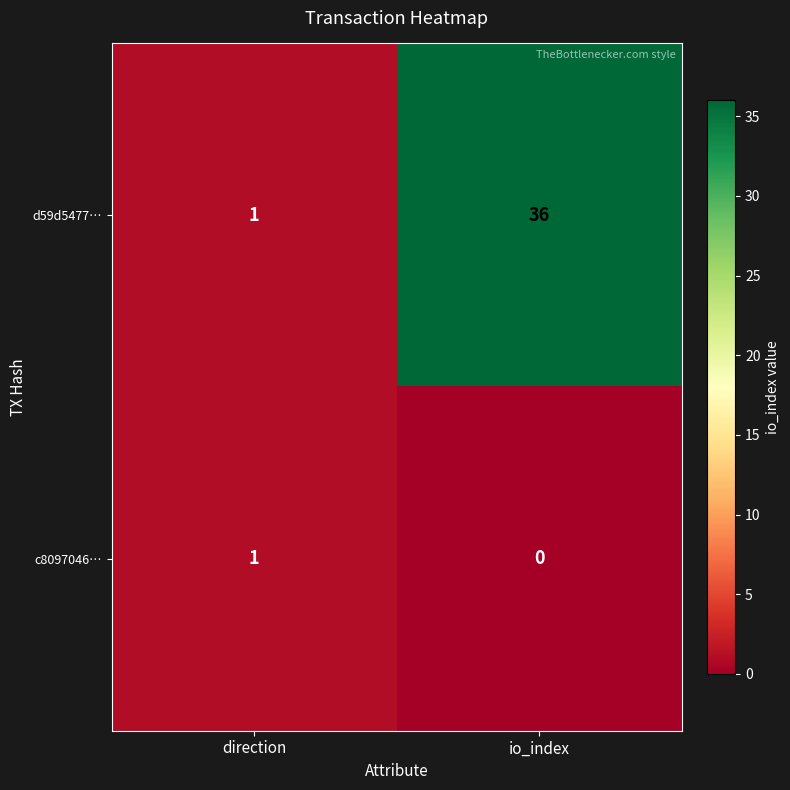

True or false: d59d5477… has a value of 1 at direction.

True